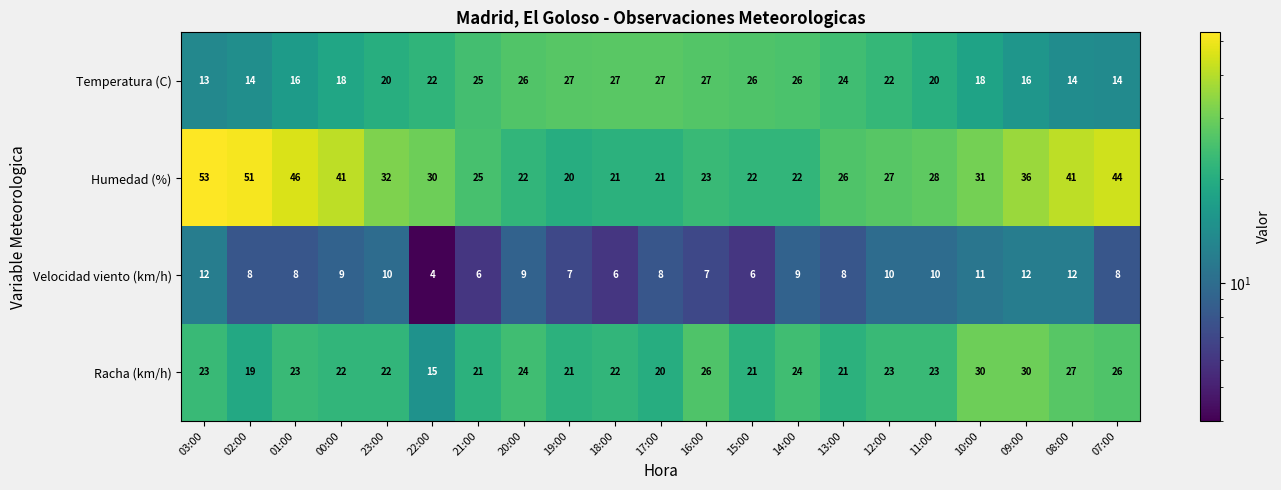

Which series has the largest total across all categories?

Humedad (%)